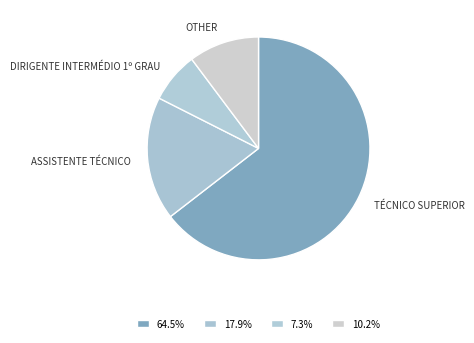

How many segments does this pie chart have?

4